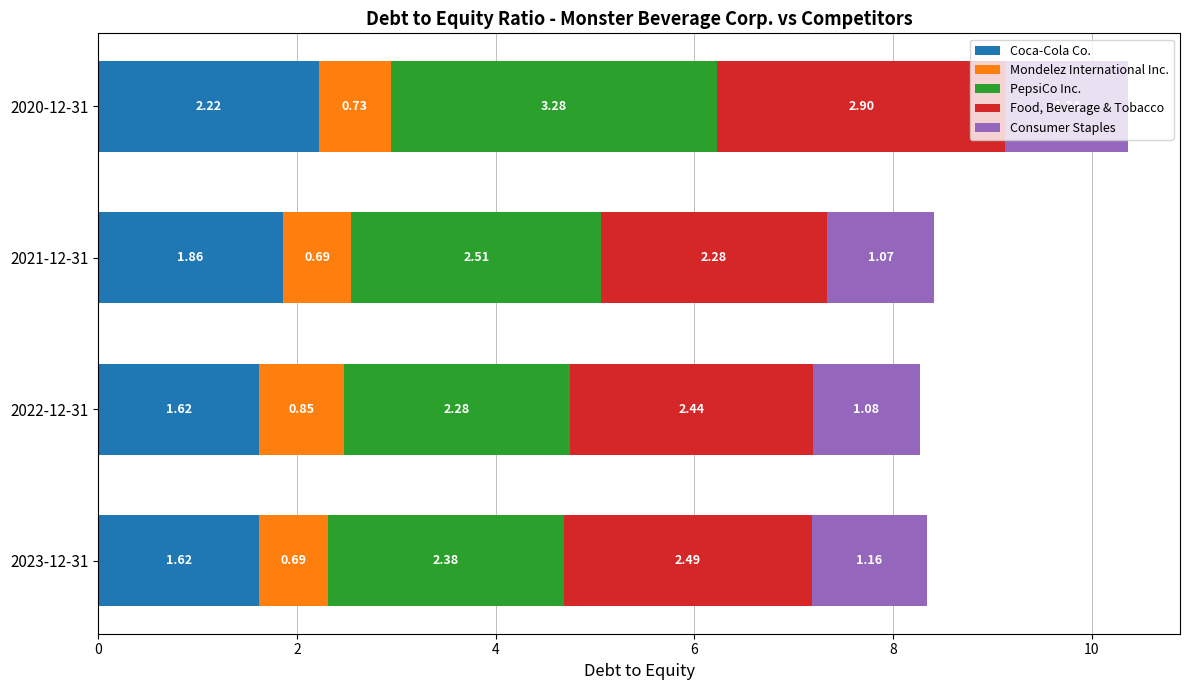

What is the total value across all series at 2020-12-31?

10.4